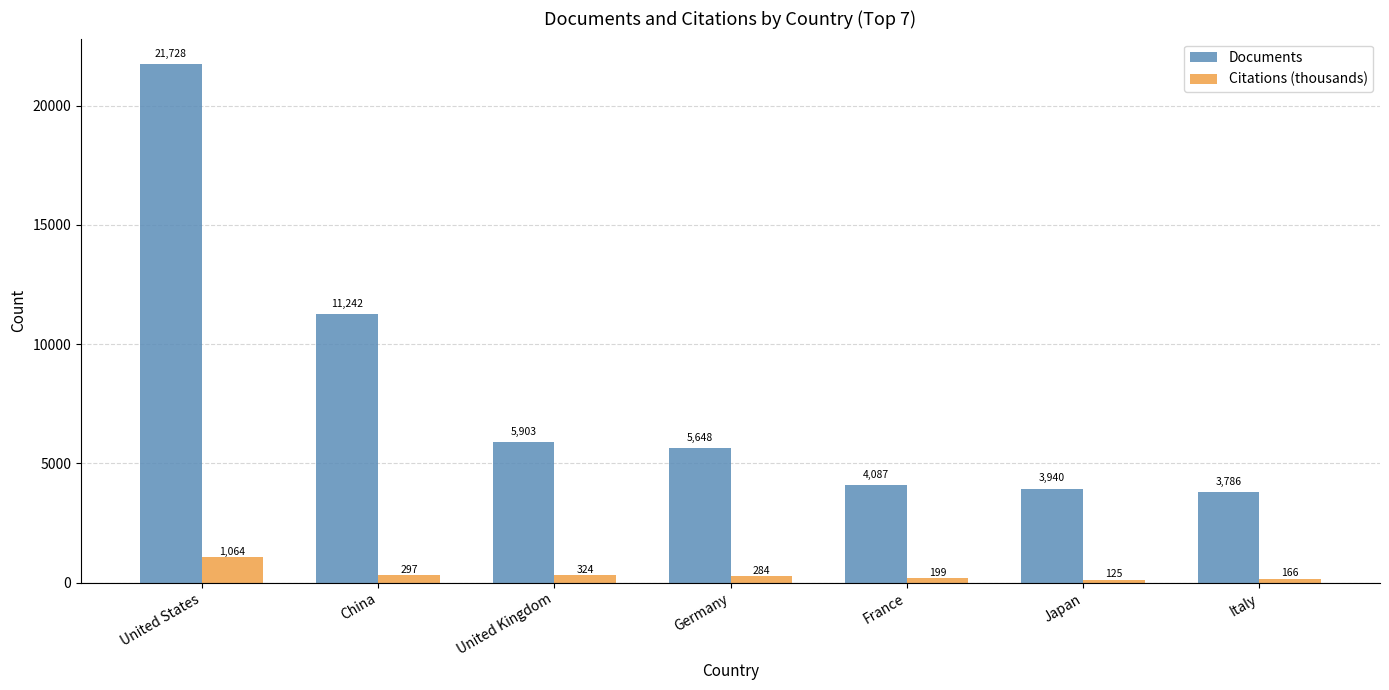

Rank the series by their average value, from lowest to highest.

Citations (thousands), Documents